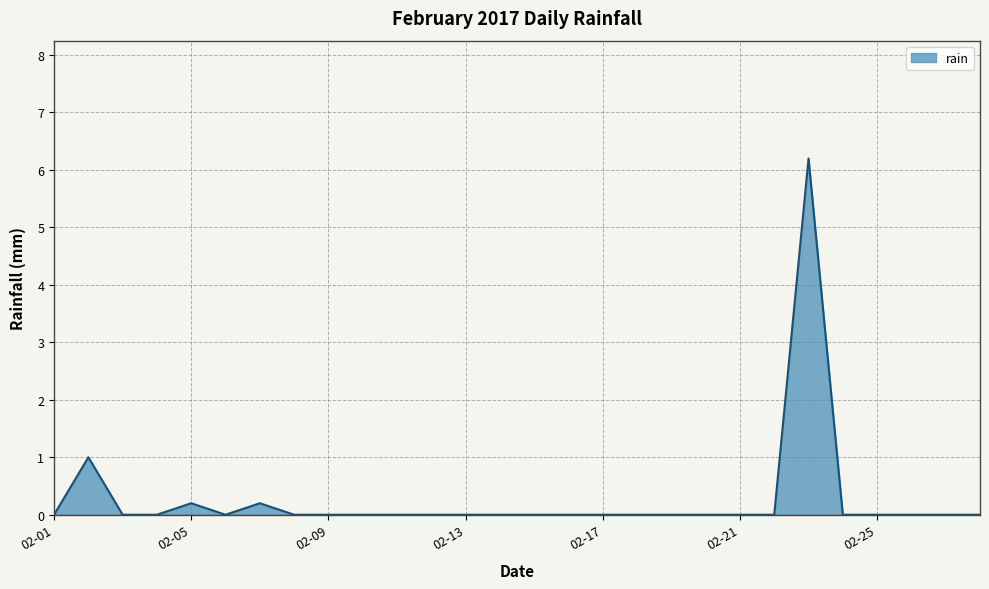

What is the average value?

0.3